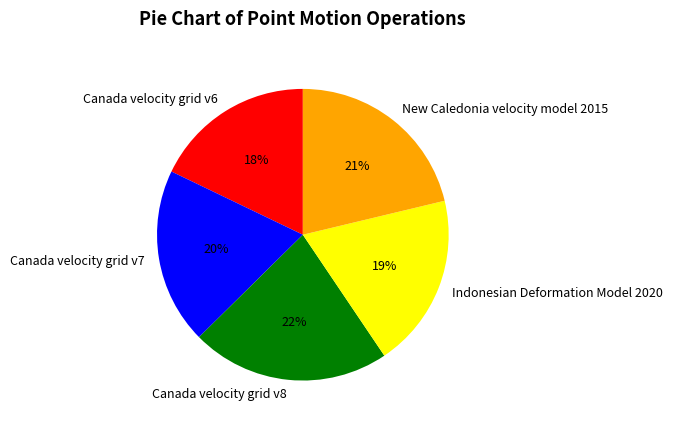

Is it true that New Caledonia velocity model 2015 is 8% of the pie?

False